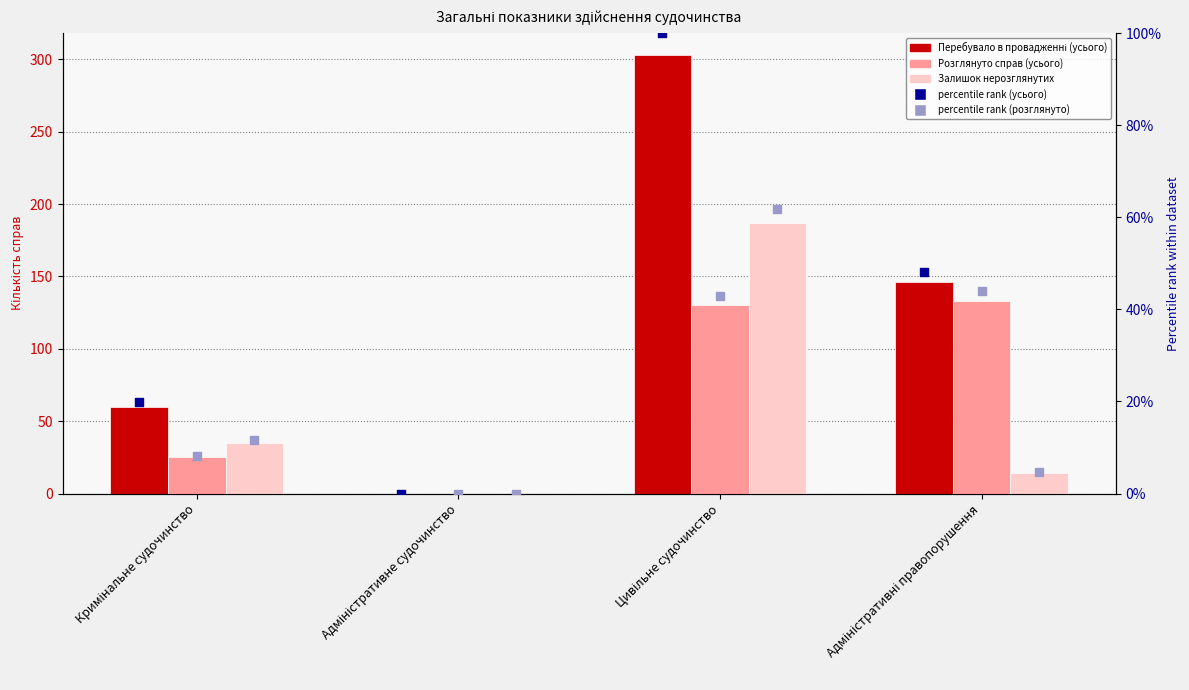

Is the value of percentile Залишок нерозглянутих at Адміністративне судочинство greater than the value of Залишок нерозглянутих at Цивільне судочинство?

No